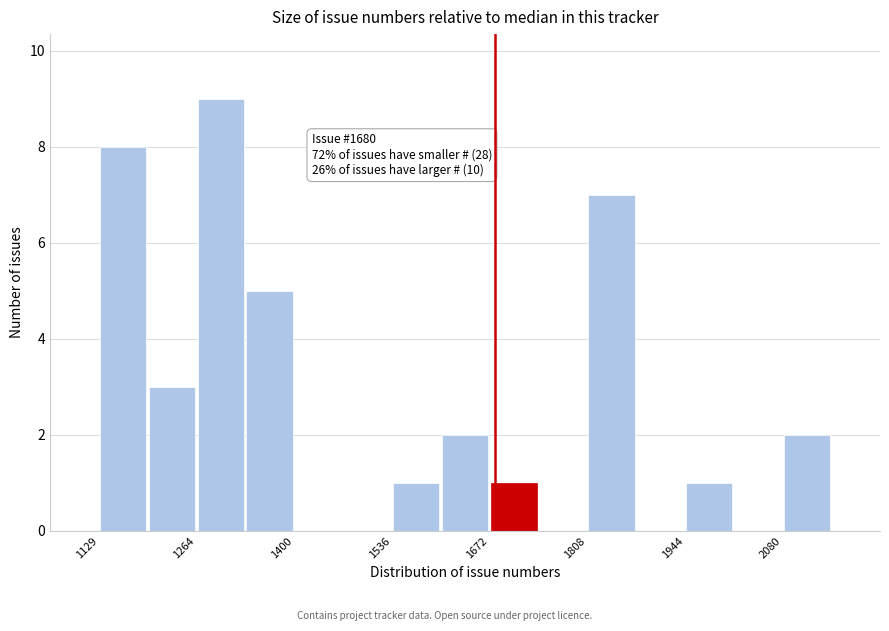

Read against the x-axis, roughly where is the centre of the tallest bar?

1300